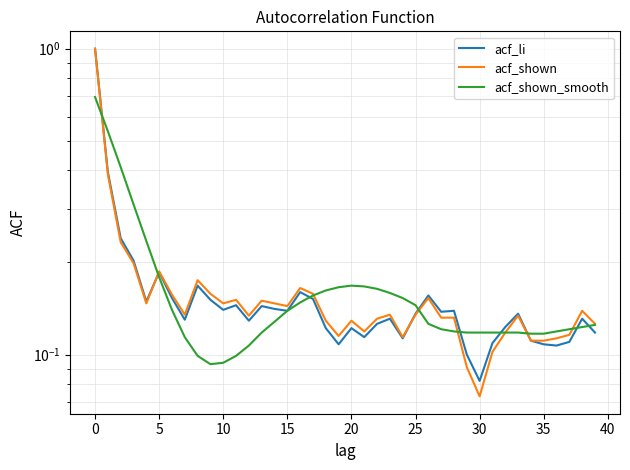

How many interior local valleys does the acf_li series have?

11